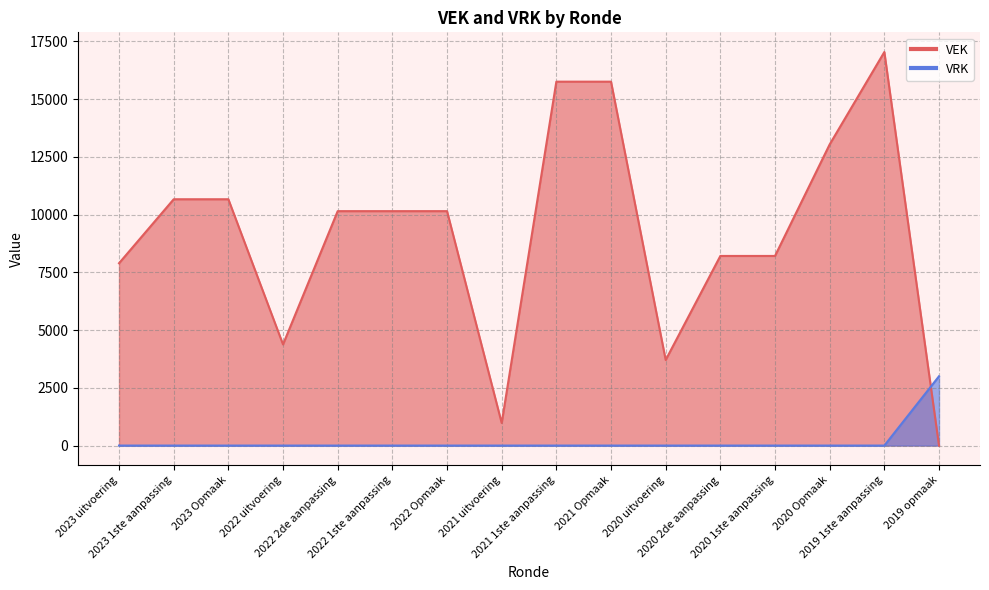

Which category has the lowest value in the VRK series?

2023 uitvoering